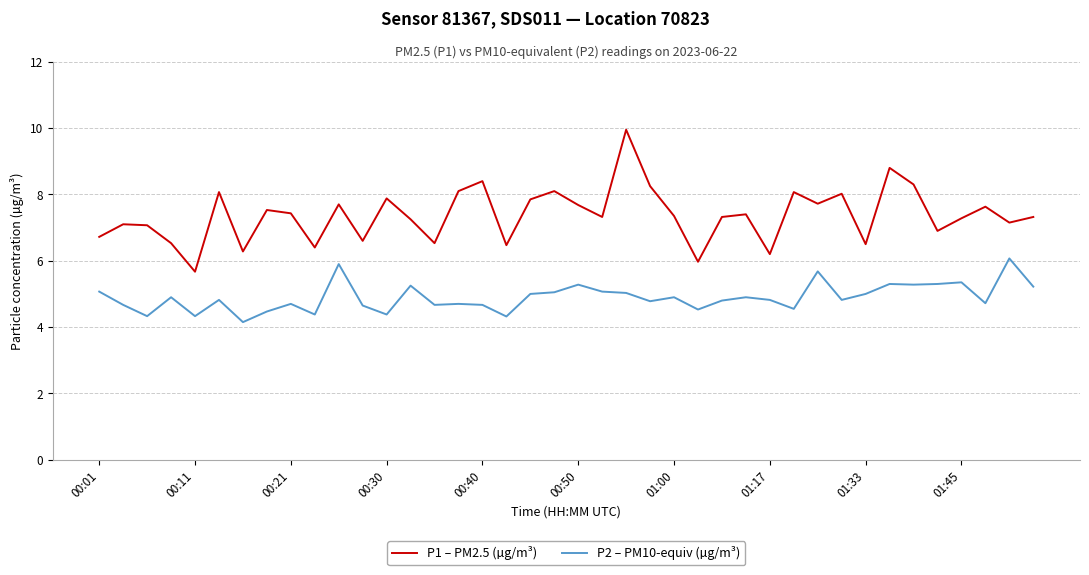

Which series has the widest spread of values?

P1 – PM2.5 (µg/m³)